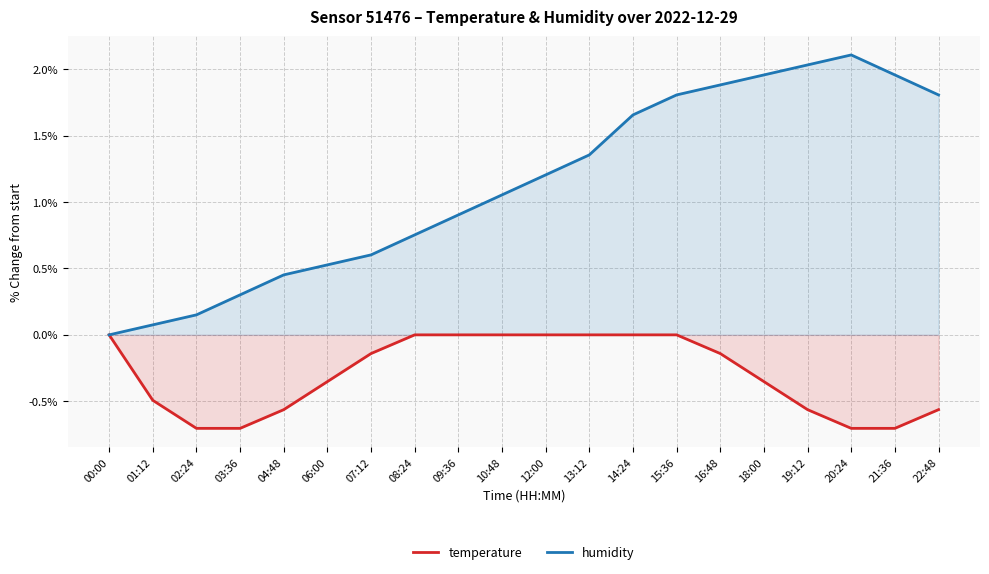

Which series changed the most between 15:36 and 20:24?

temperature